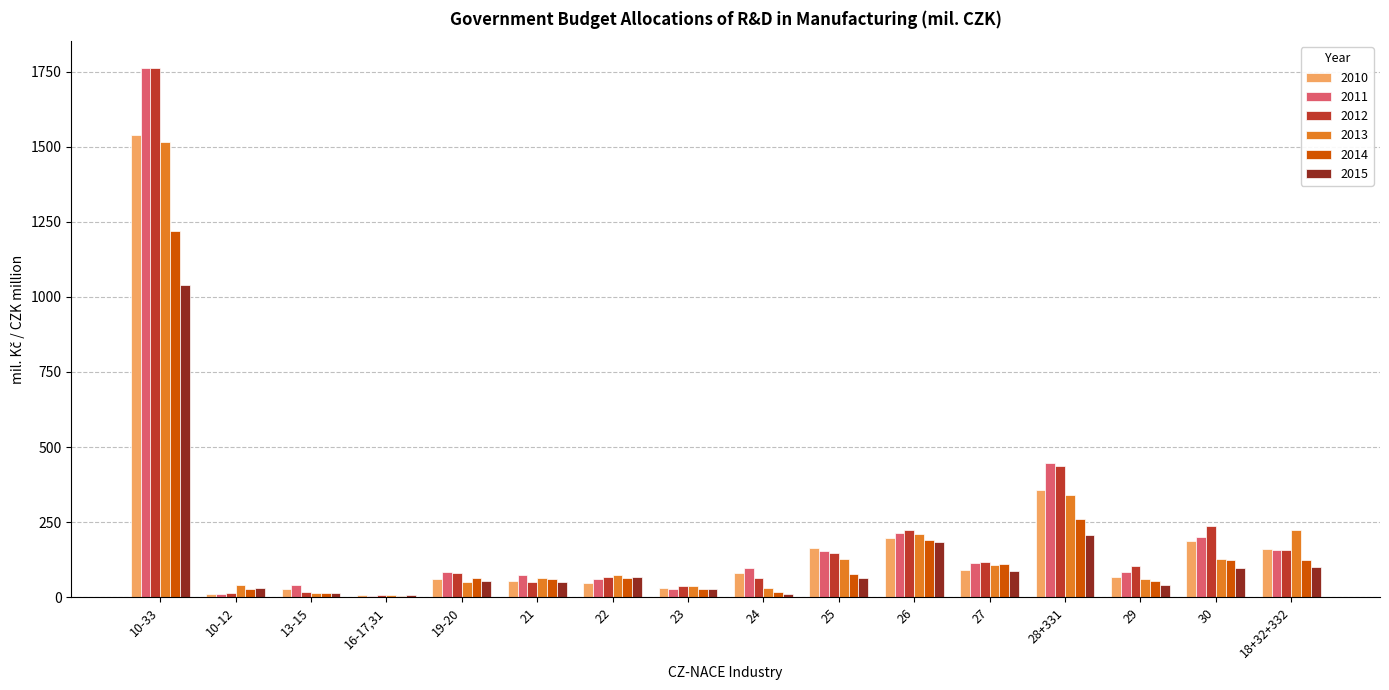

Which label corresponds to the largest value in the chart?

10-33